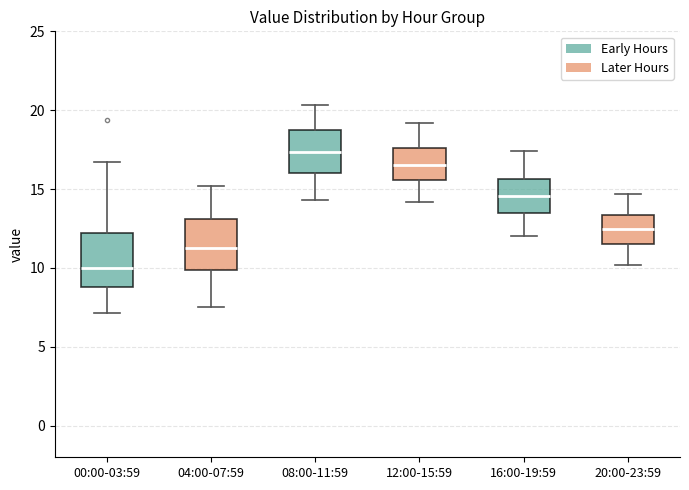

Reading left to right, transcribe this box plot: for each box, give where its median line is, the range the box spans, and where its two whiskers end, as read against the y-axis. The values are not printed on the chart, so give them approximately, as read against the axis.

00:00-03:59: median 10.0, box 9.0 to 12.0, whiskers 7.0 to 16.5
04:00-07:59: median 11.5, box 10.0 to 13.0, whiskers 7.5 to 15.0
08:00-11:59: median 17.5, box 16.0 to 18.5, whiskers 14.5 to 20.5
12:00-15:59: median 16.5, box 15.5 to 17.5, whiskers 14.0 to 19.0
16:00-19:59: median 14.5, box 13.5 to 15.5, whiskers 12.0 to 17.5
20:00-23:59: median 12.5, box 11.5 to 13.5, whiskers 10.0 to 14.5